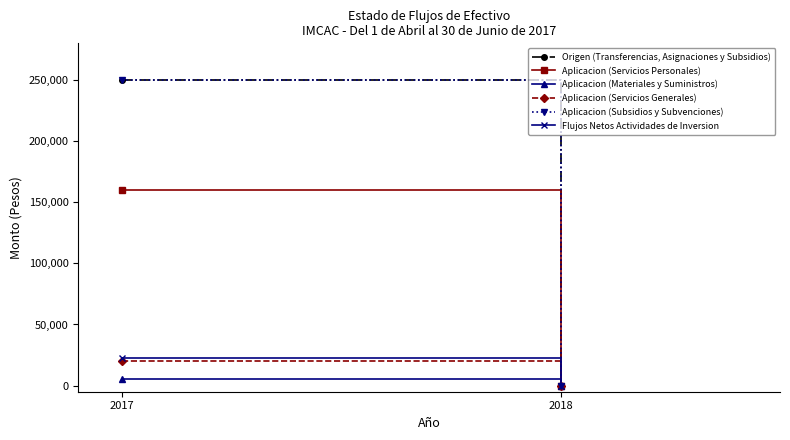

Which series has the largest range (max minus min)?

Origen (Transferencias, Asignaciones y Subsidios)